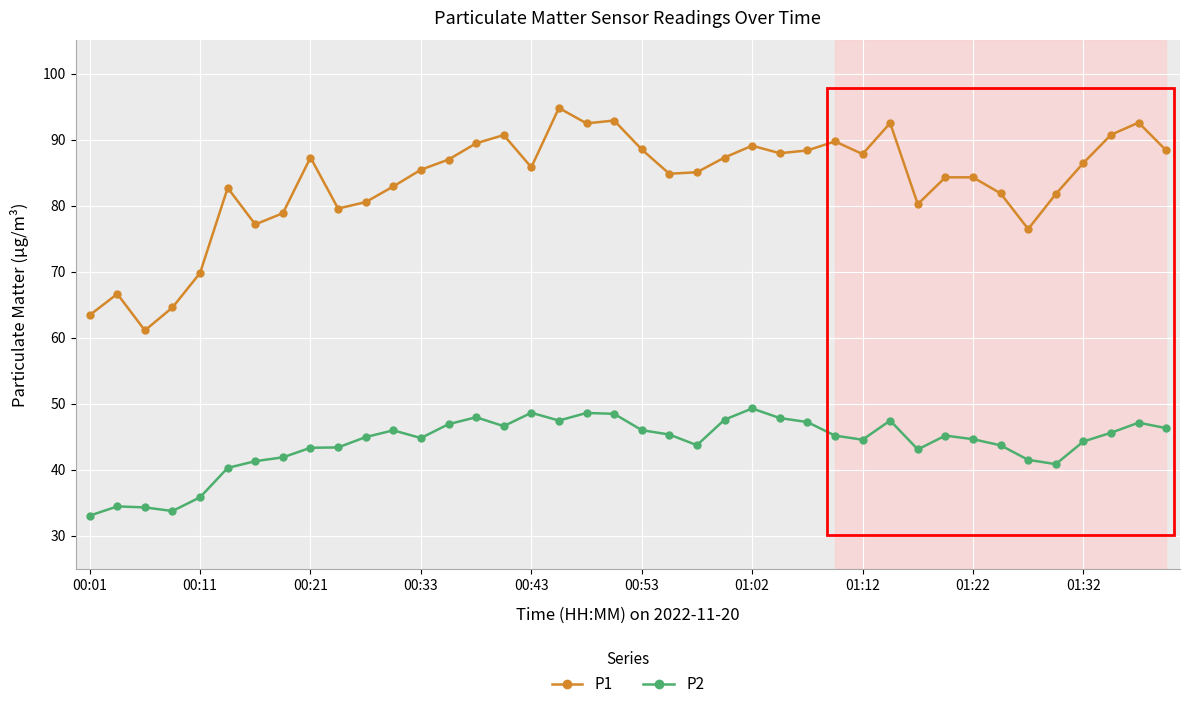

True or false: P1 and P2 intersect in this chart.

False